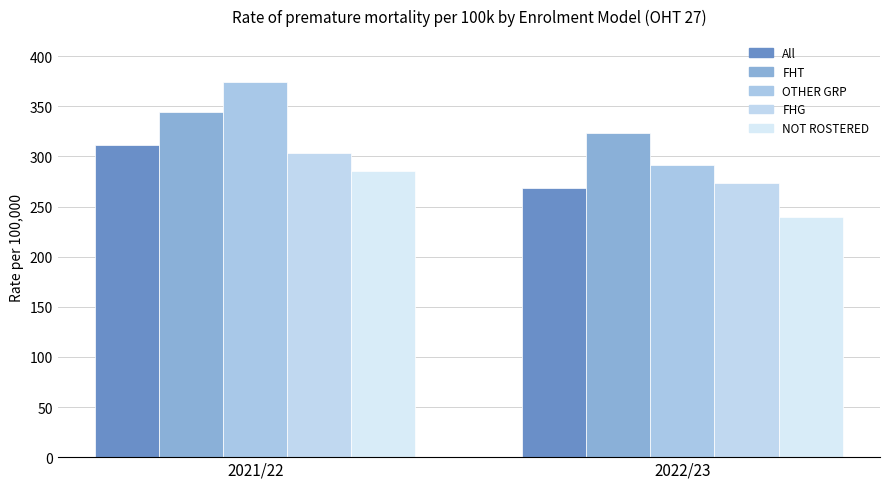

What are all the series names shown in the legend?

All, FHT, OTHER GRP, FHG, NOT ROSTERED